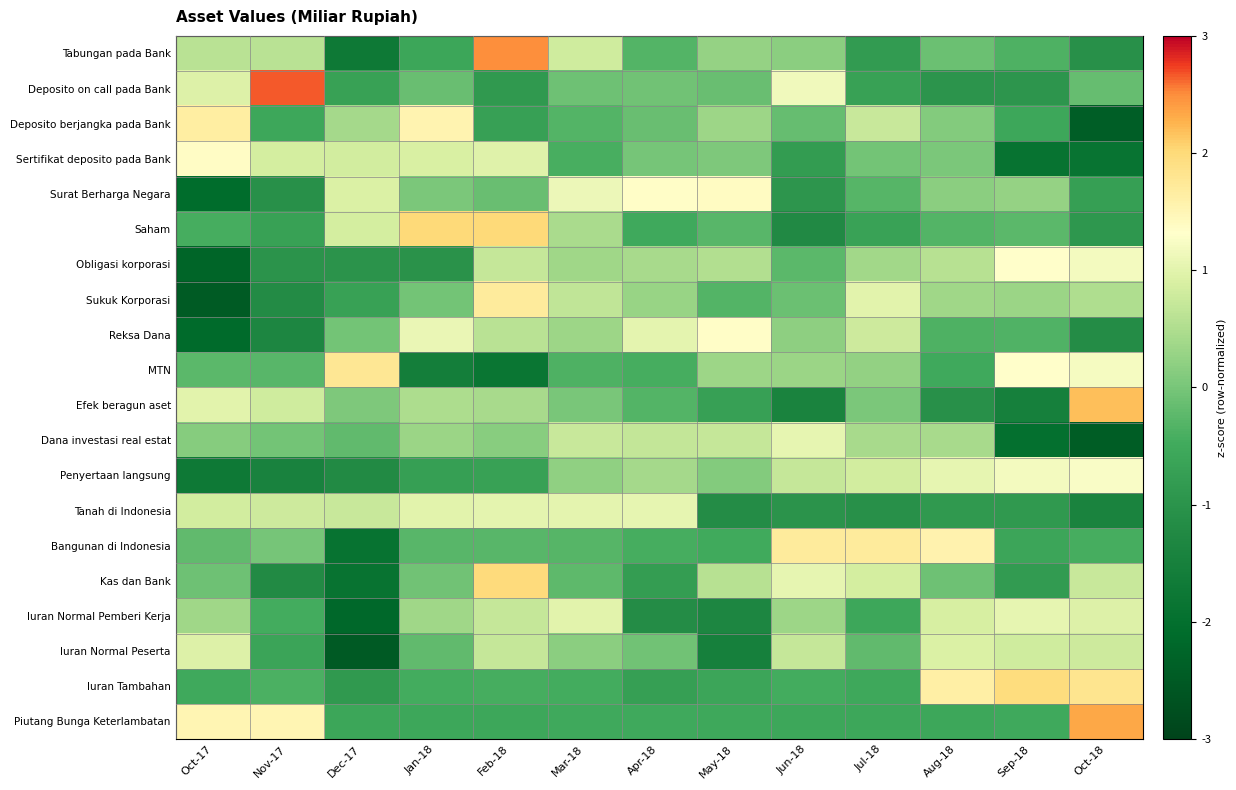

Rank the series at Mar-18 from lowest to highest value.

Piutang Bunga Keterlambatan, Iuran Tambahan, Sertifikat deposito pada Bank, MTN, Deposito berjangka pada Bank, Bangunan di Indonesia, Kas dan Bank, Deposito on call pada Bank, Efek beragun aset, Iuran Normal Peserta, Penyertaan langsung, Reksa Dana, Obligasi korporasi, Saham, Sukuk Korporasi, Dana investasi real estat, Tabungan pada Bank, Iuran Normal Pemberi Kerja, Tanah di Indonesia, Surat Berharga Negara